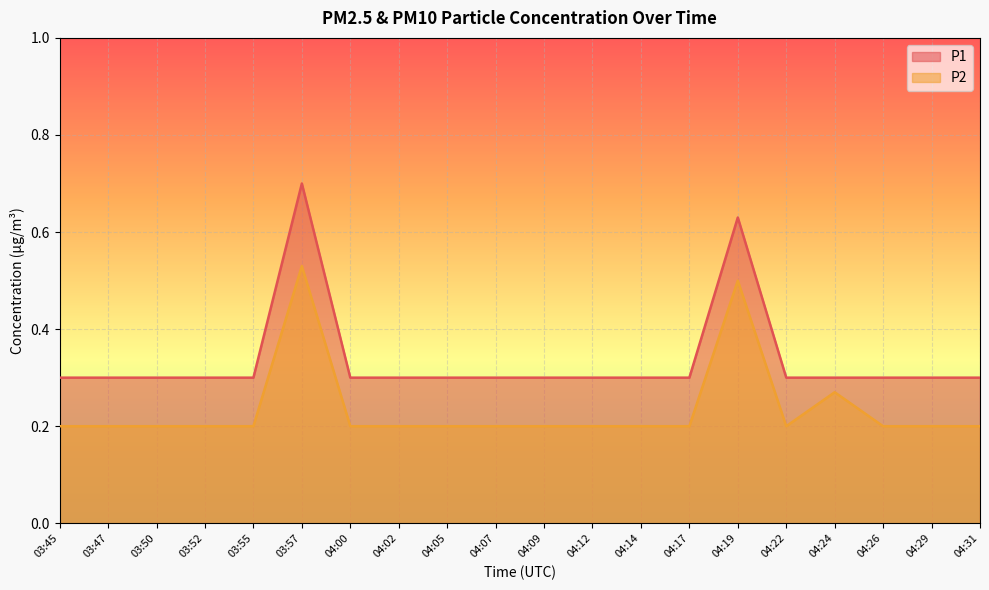

True or false: P2 and P1 intersect in this chart.

False